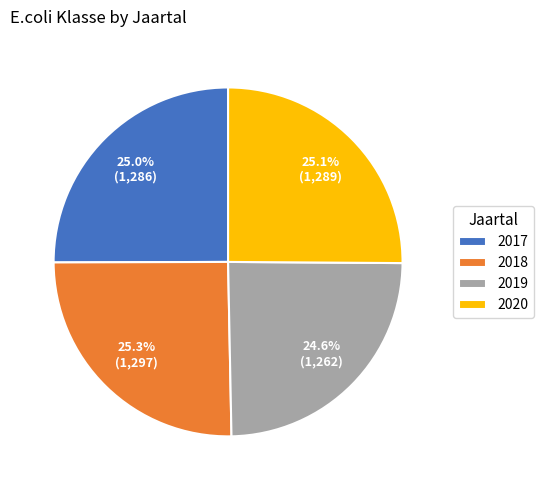

True or false: 2017 accounts for 25% of the total.

True